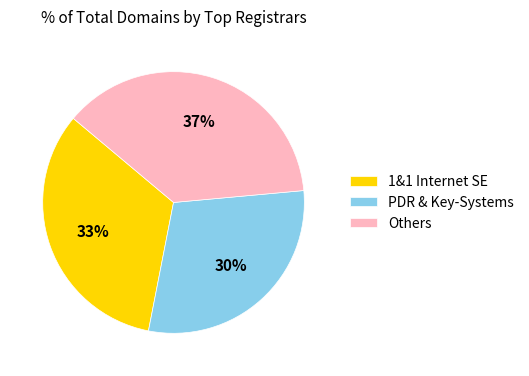

To the nearest percent, what is the difference between the Others and 1&1 Internet SE slice percentages?

4%